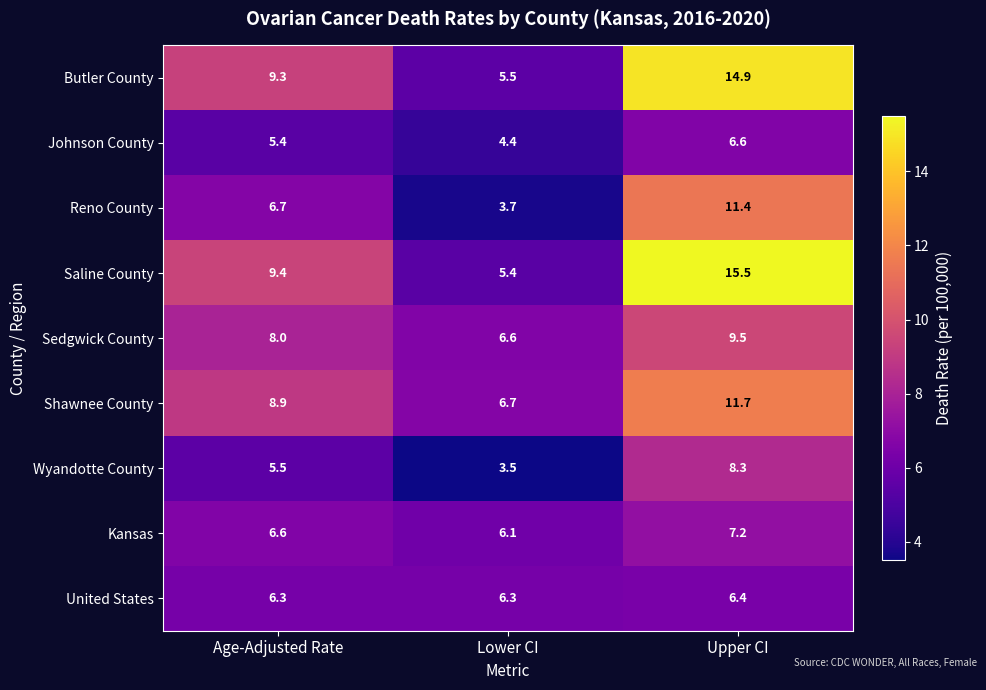

Reading right to left, transcribe all the data shown in this chart.

Butler County: 14.9	5.5	9.3
Johnson County: 6.6	4.4	5.4
Reno County: 11.4	3.7	6.7
Saline County: 15.5	5.4	9.4
Sedgwick County: 9.5	6.6	8.0
Shawnee County: 11.7	6.7	8.9
Wyandotte County: 8.3	3.5	5.5
Kansas: 7.2	6.1	6.6
United States: 6.4	6.3	6.3